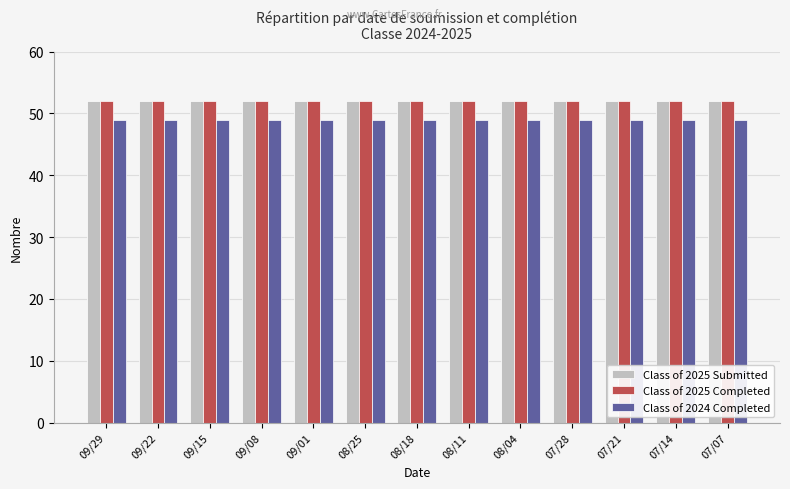

The value of Class of 2025 Completed at 09/29 is 90. True or false?

False